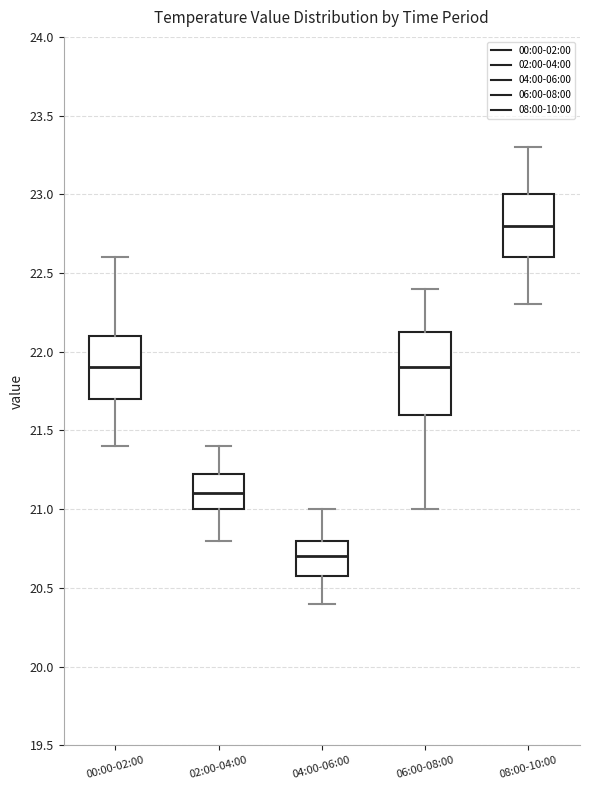

Where is the upper edge of the box for 06:00-08:00 on the y-axis? The values are not printed on the chart, so give them approximately, as read against the axis.

22.15